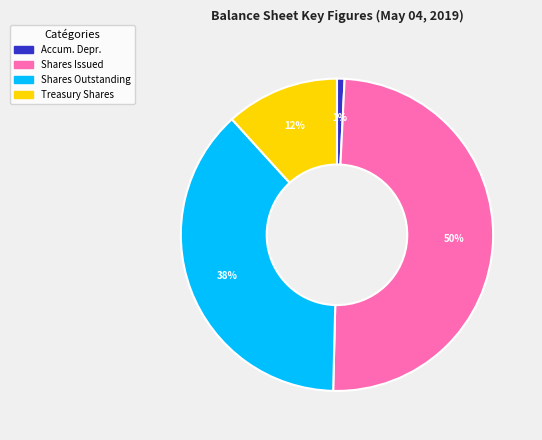

To the nearest percent, what is the difference between the largest and smallest slice percentages?

49%